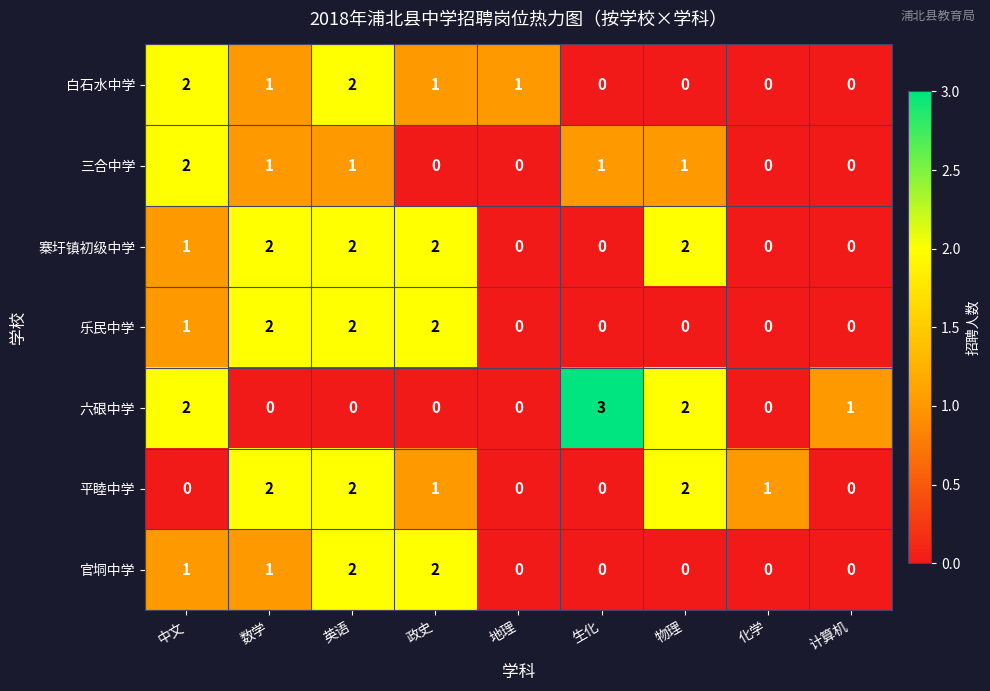

What is the sum of all 官垌中学 values?

6